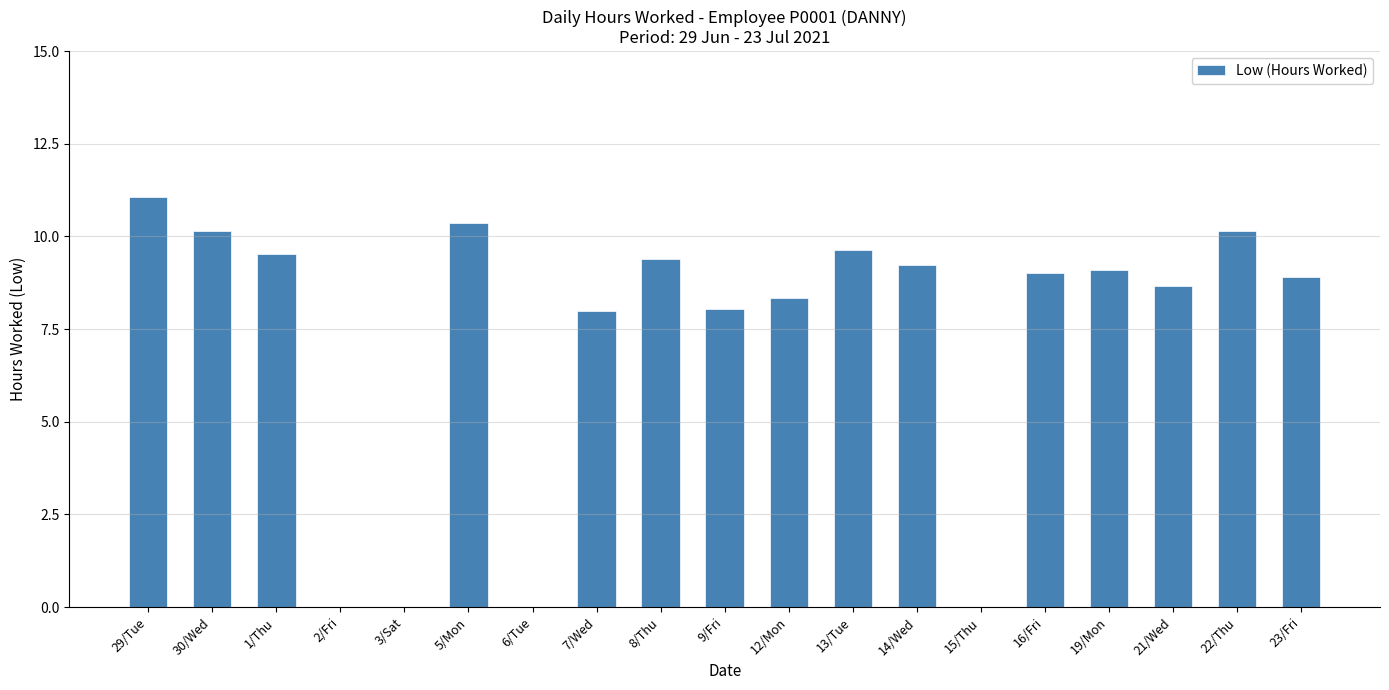

Reading left to right, transcribe all the data shown in this chart.

29/Tue=11.1	30/Wed=10.2	1/Thu=9.5	2/Fri=0.0	3/Sat=0.0	5/Mon=10.4	6/Tue=0.0	7/Wed=8.0	8/Thu=9.4	9/Fri=8.1	12/Mon=8.3	13/Tue=9.6	14/Wed=9.2	15/Thu=0.0	16/Fri=9.0	19/Mon=9.1	21/Wed=8.7	22/Thu=10.2	23/Fri=8.9